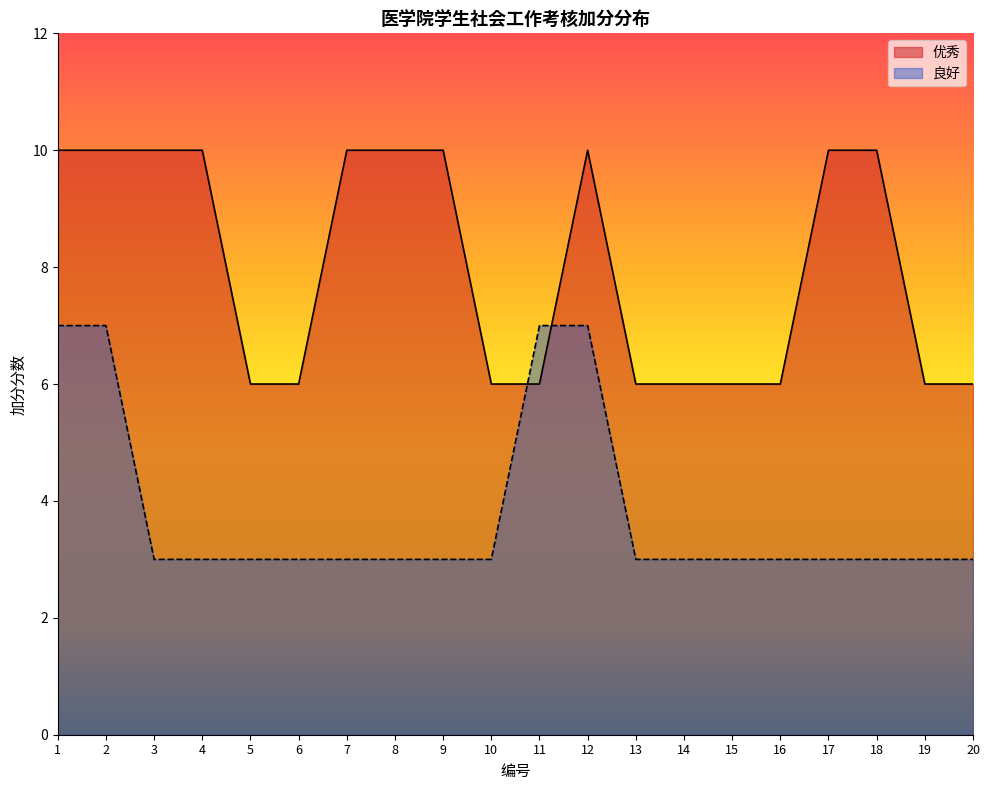

Count the 优秀 values in the range 6 to 10.

20